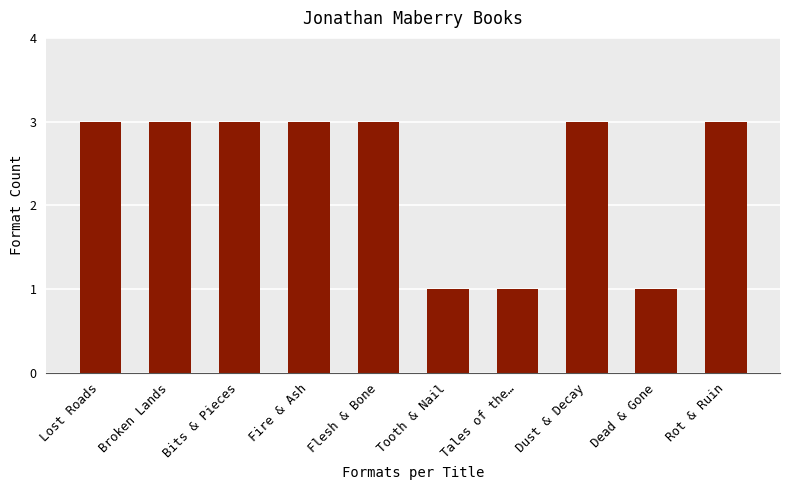

Is it true that the value at Fire & Ash is 5?

False